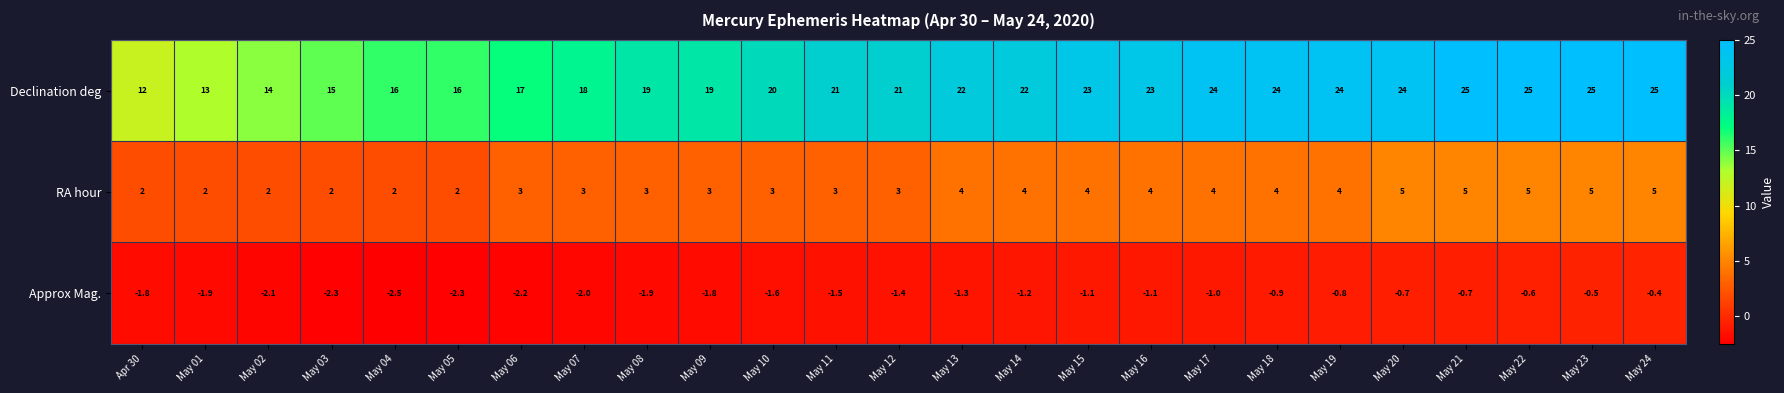

Which series changed the most between May 05 and May 23?

Declination deg